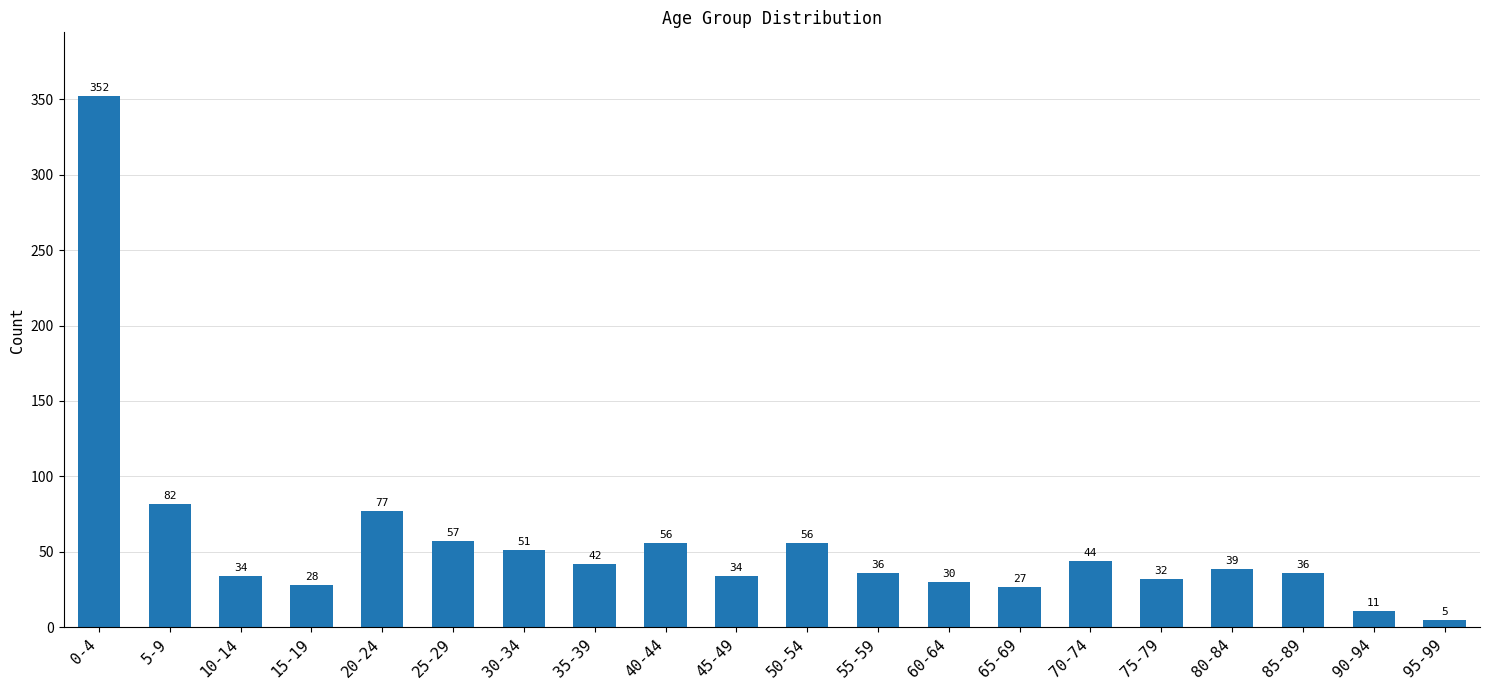

True or false: the data shows 9 at 65-69.

False